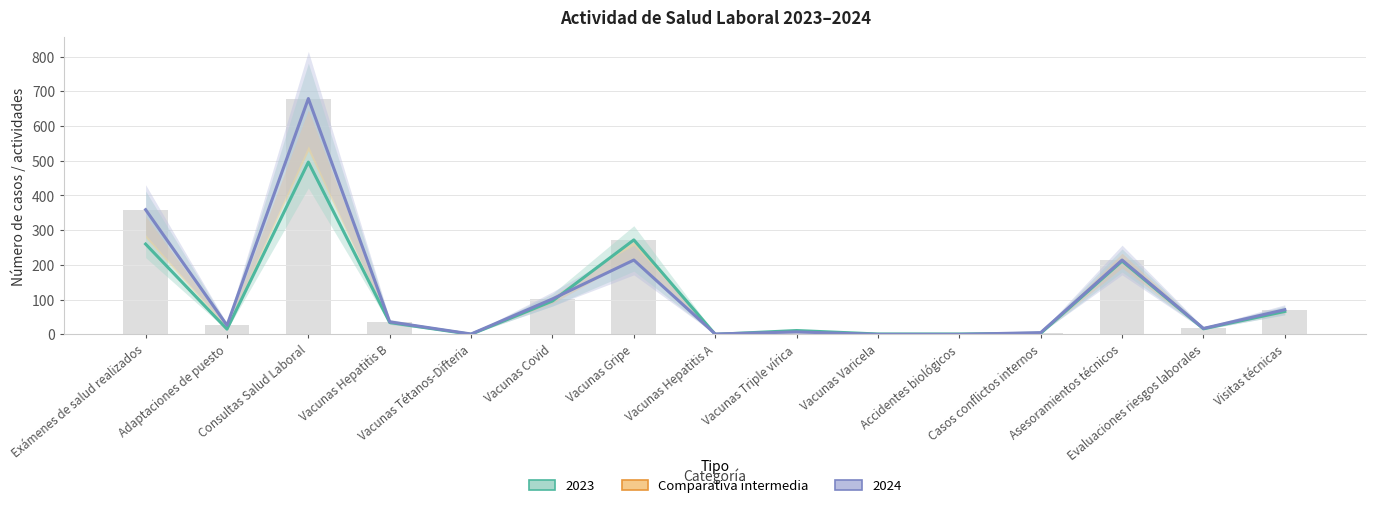

How many values in the 2023 series exceed 16?

7